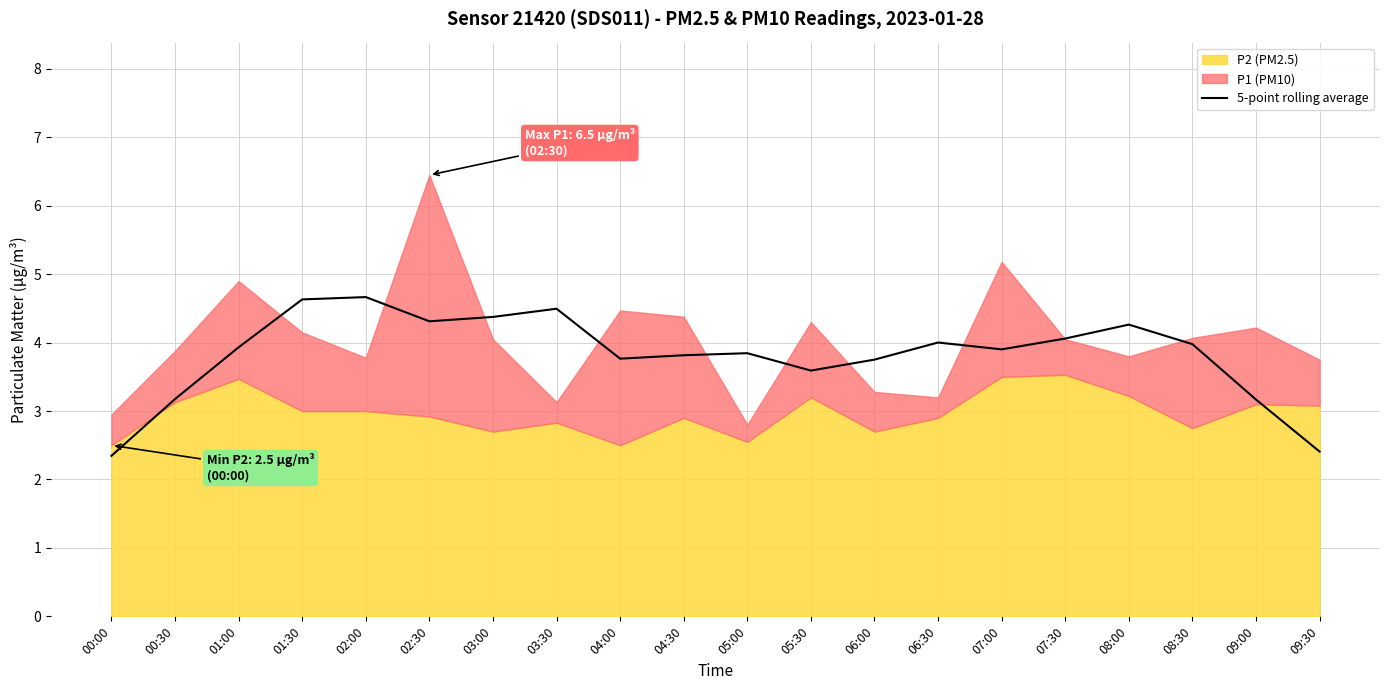

List the labels in order of value, largest first.

02:00, 01:30, 03:30, 03:00, 02:30, 08:00, 07:30, 06:30, 08:30, 01:00, 07:00, 05:00, 04:30, 04:00, 06:00, 05:30, 00:30, 09:00, 09:30, 00:00